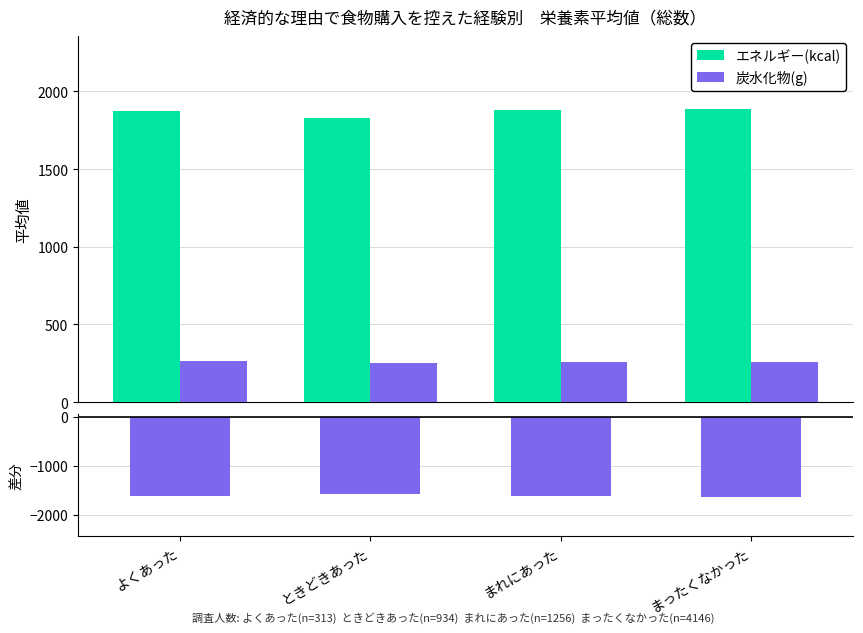

Which series has the widest spread of values?

エネルギー(kcal)